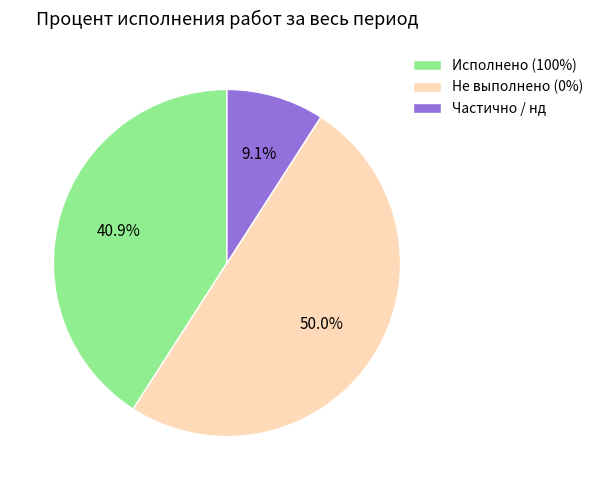

Rank the categories by value from highest to lowest.

Не выполнено (0%), Исполнено (100%), Частично / нд